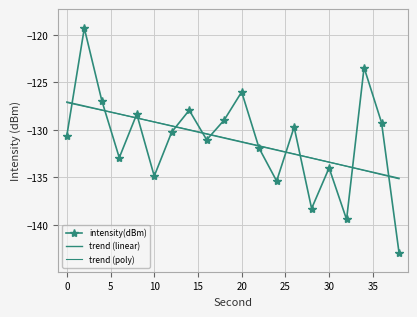

Reading left to right, transcribe all the data shown in this chart.

-130.6	-119.3	-126.9	-132.9	-128.3	-134.9	-130.2	-127.9	-131.0	-129.0	-126.0	-131.9	-135.4	-129.7	-138.3	-134.0	-139.4	-123.4	-129.2	-143.0